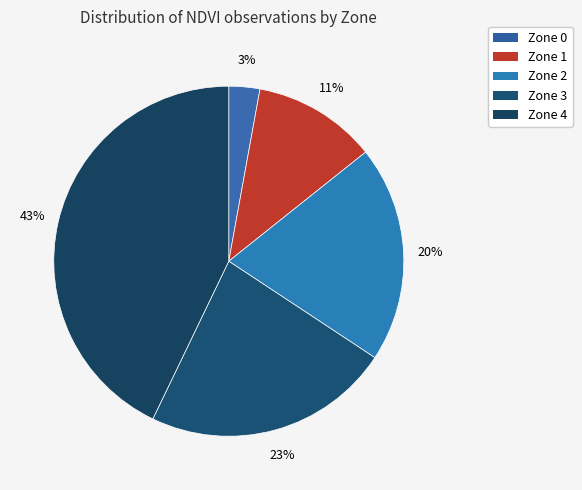

To the nearest percent, what is the average slice percentage?

20%